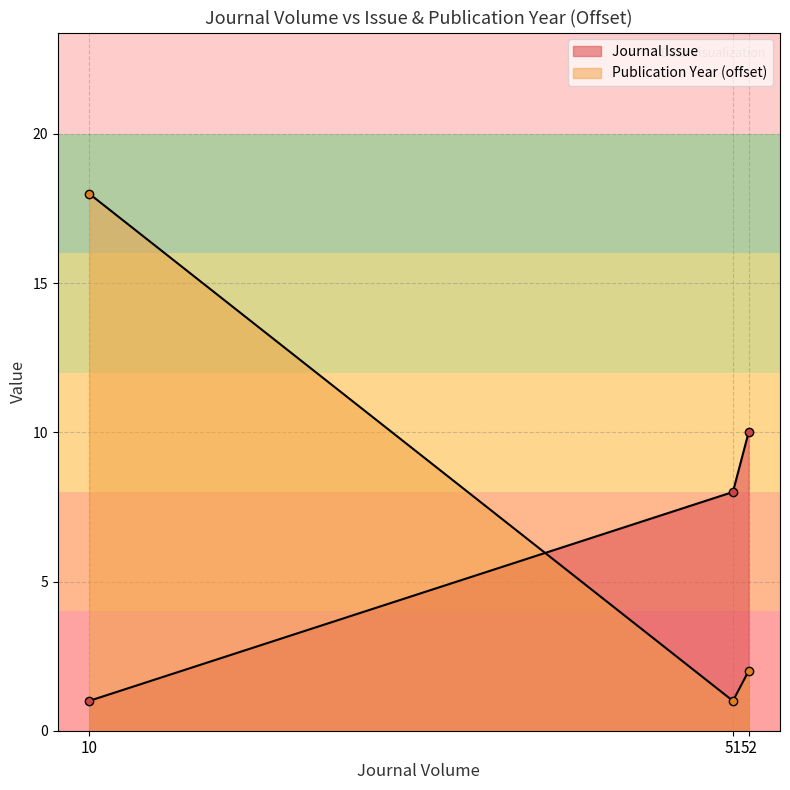

How many values in the Journal Issue series are below 8?

1